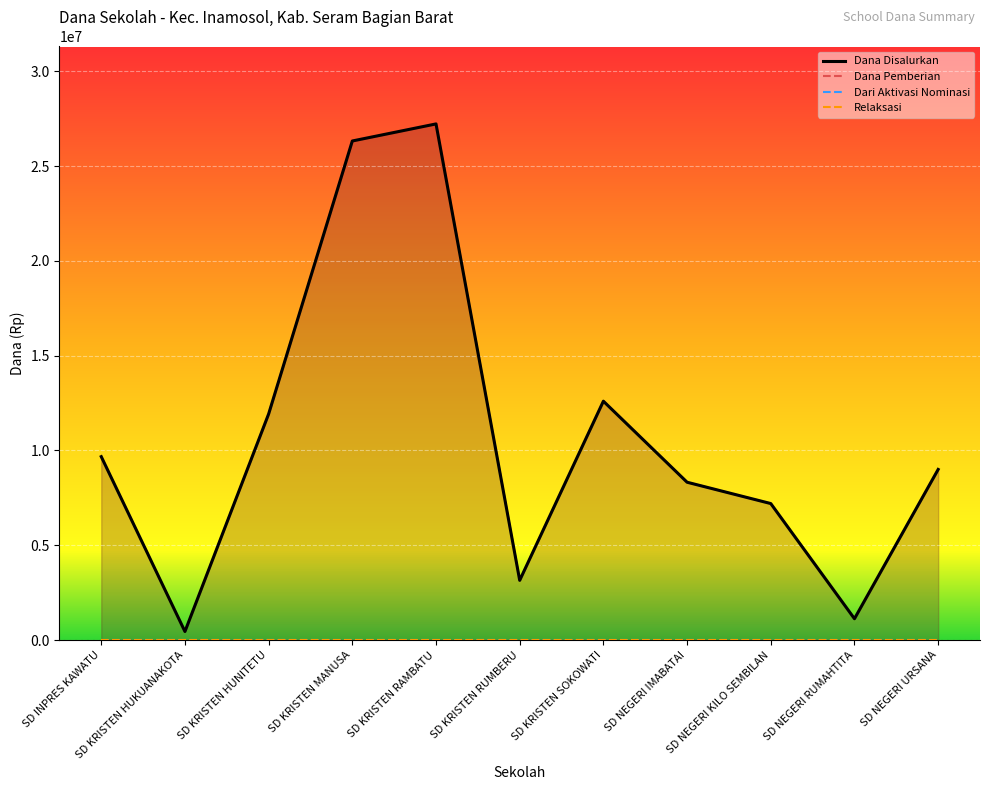

What is the label of the 10th point from the left?

SD NEGERI RUMAHTITA